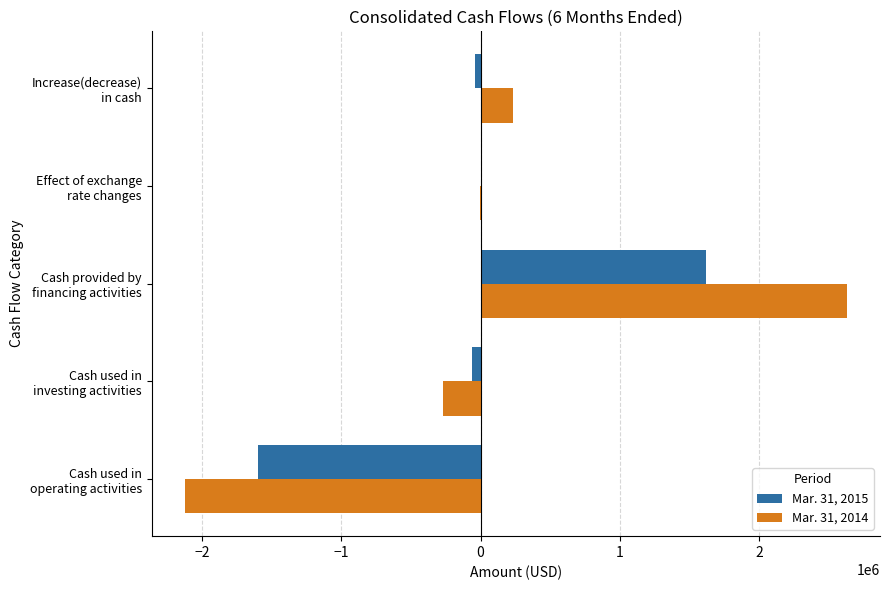

What are all the series names shown in the legend?

Mar. 31, 2015, Mar. 31, 2014